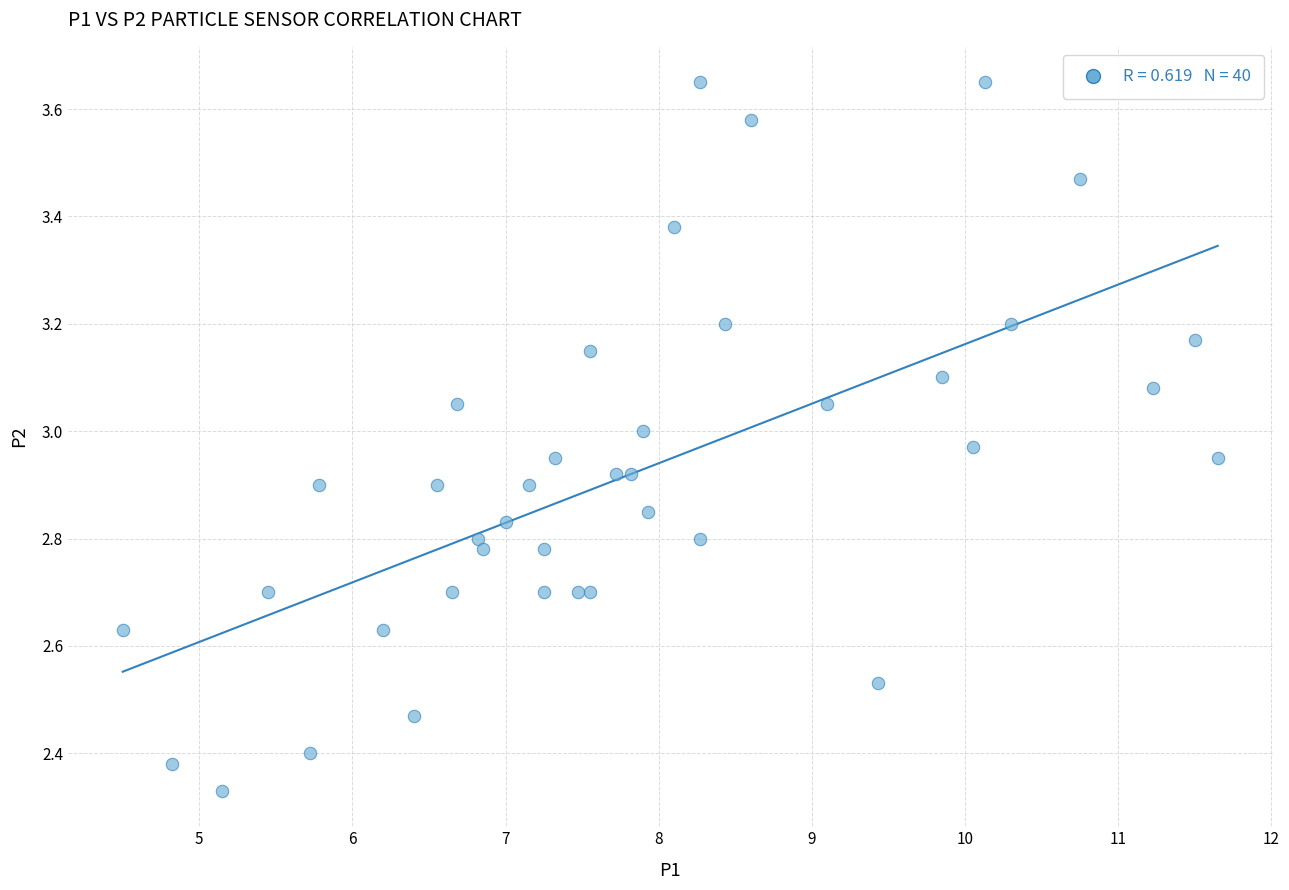

What is the range of X values (max minus min)?

7.2